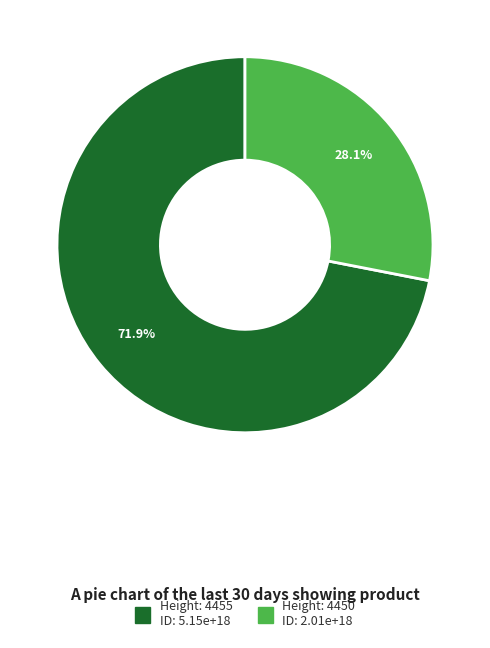

Is there any slice that represents more than half of the pie?

Yes